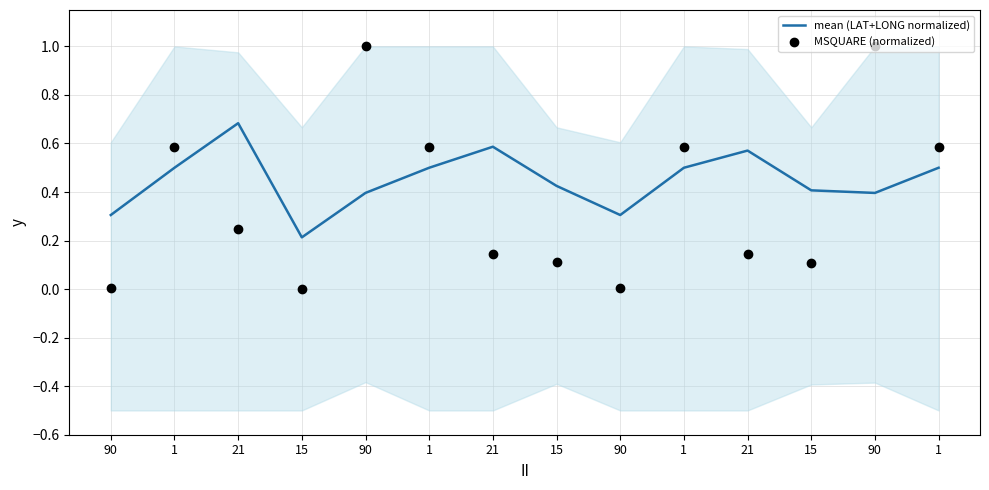

Which series reaches the minimum Y coordinate?

MSQUARE (normalized)